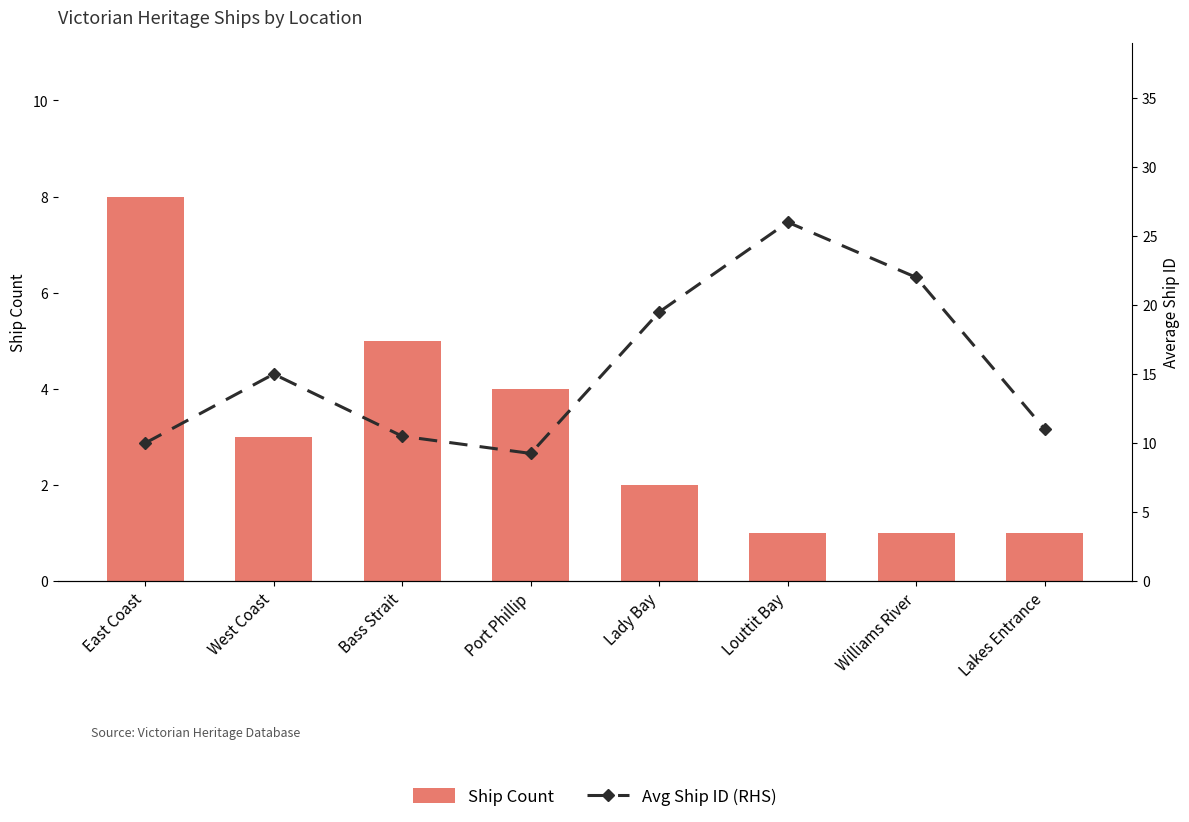

What are all the series names shown in the legend?

Ship Count, Avg Ship ID (RHS)